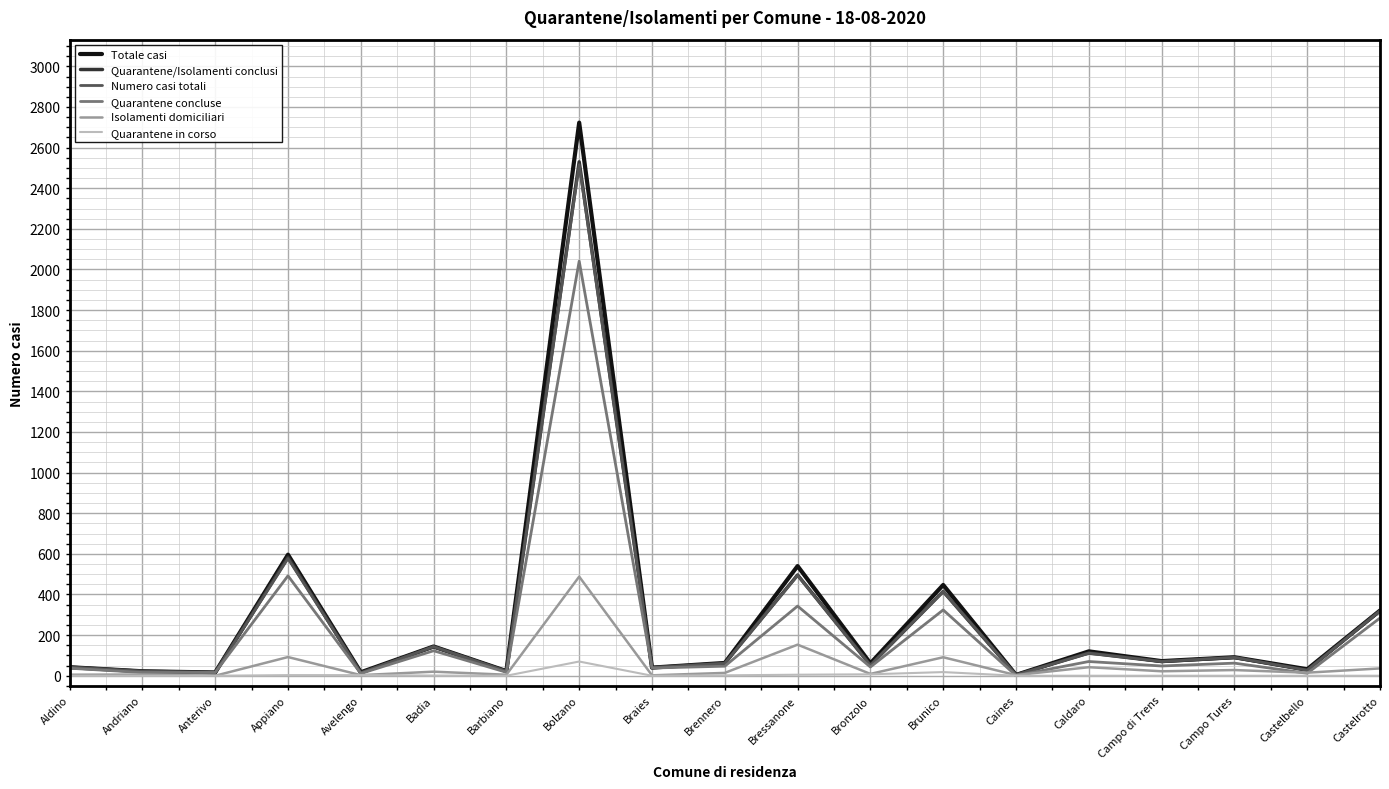

Which series has the widest spread of values?

Totale casi